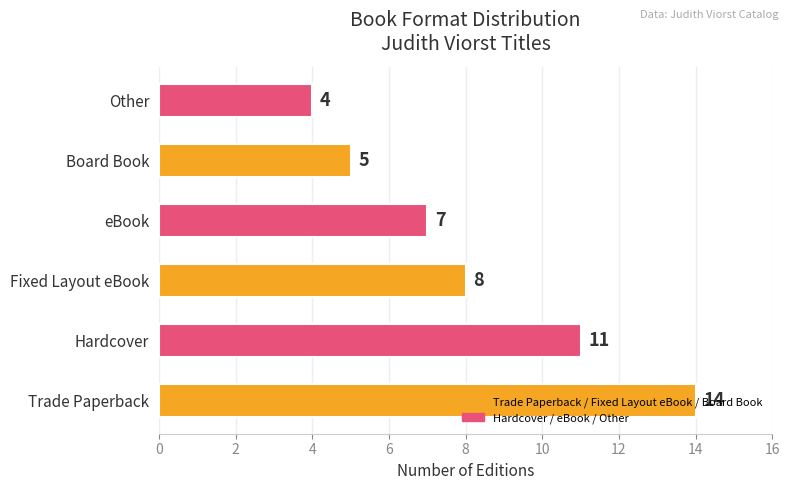

Which has a higher value, Board Book or Trade Paperback?

Trade Paperback